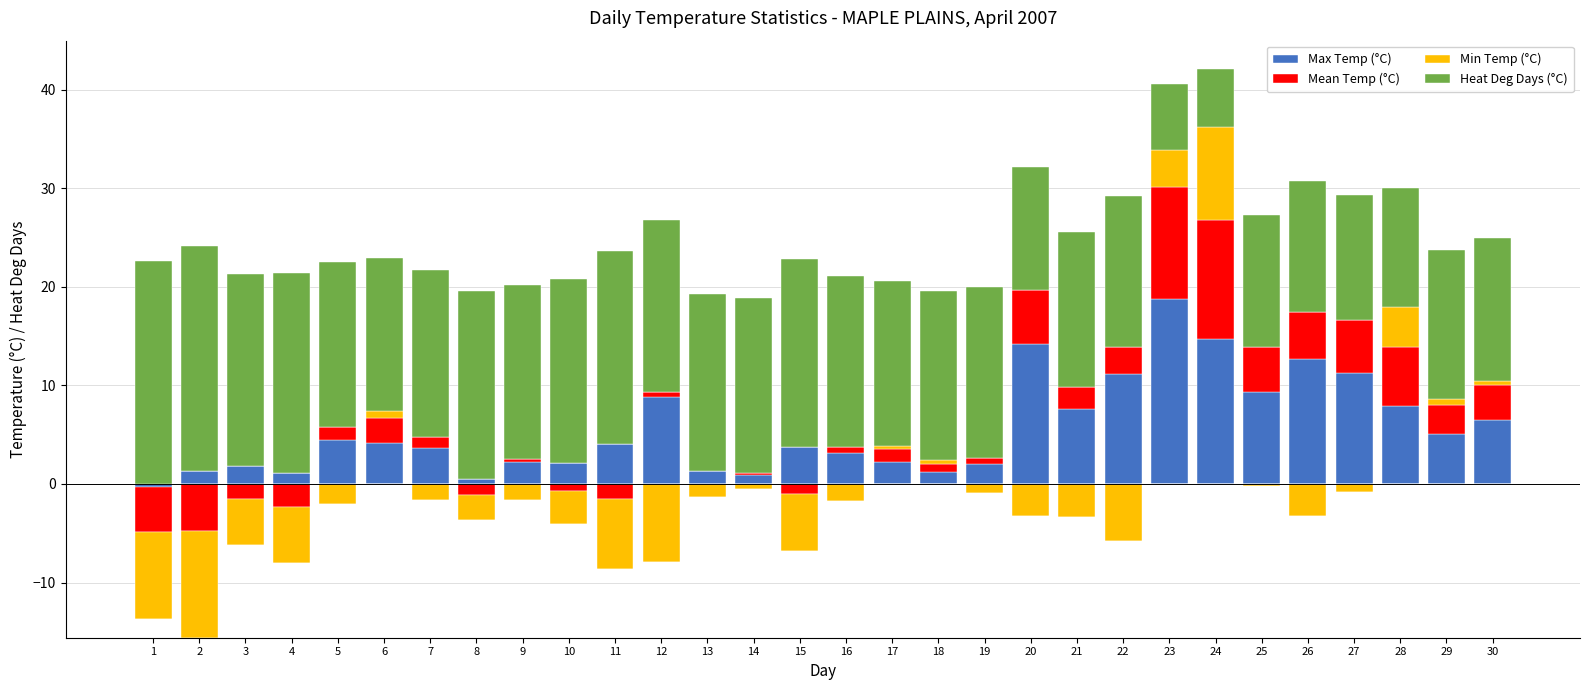

What are all the series names shown in the legend?

Max Temp (°C), Mean Temp (°C), Min Temp (°C), Heat Deg Days (°C)